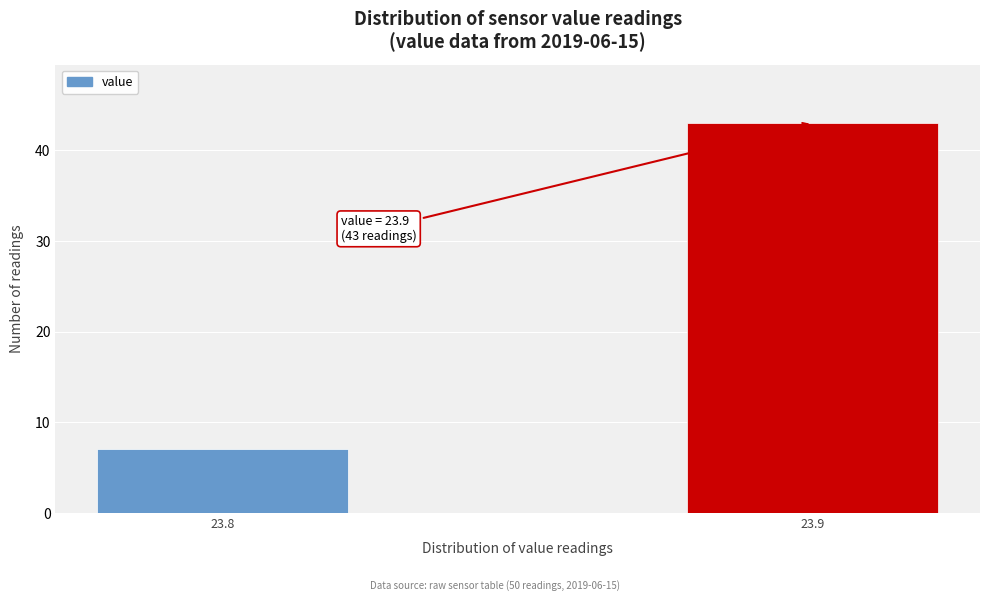

Reading left to right, transcribe all the data shown in this chart.

23.8=7	23.9=43